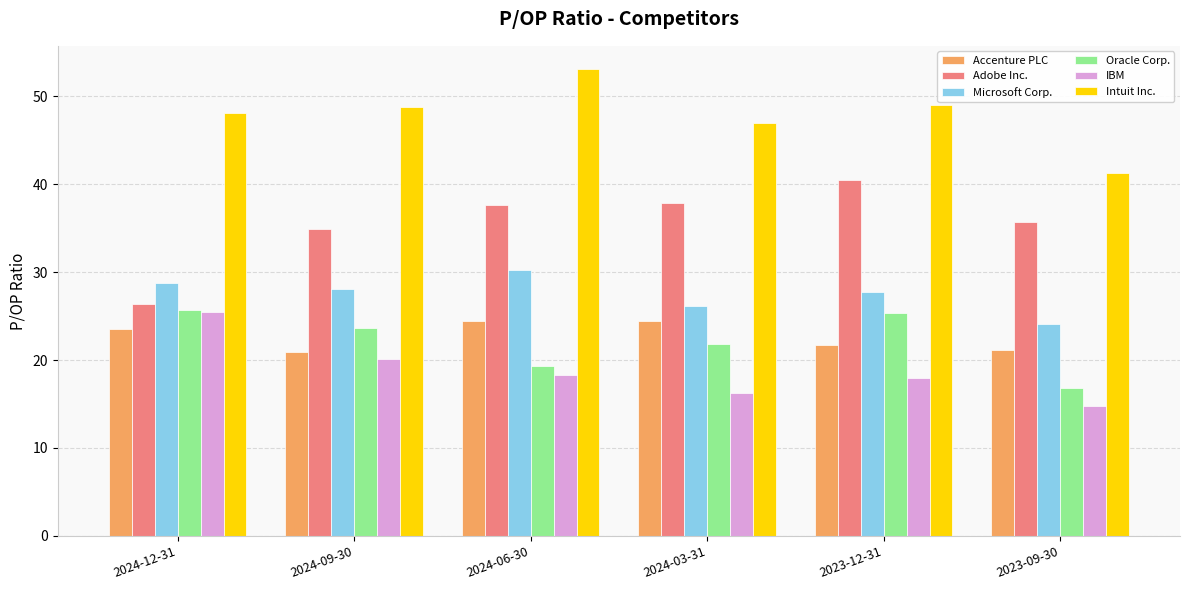

What is the sum of all Accenture PLC values?

136.2